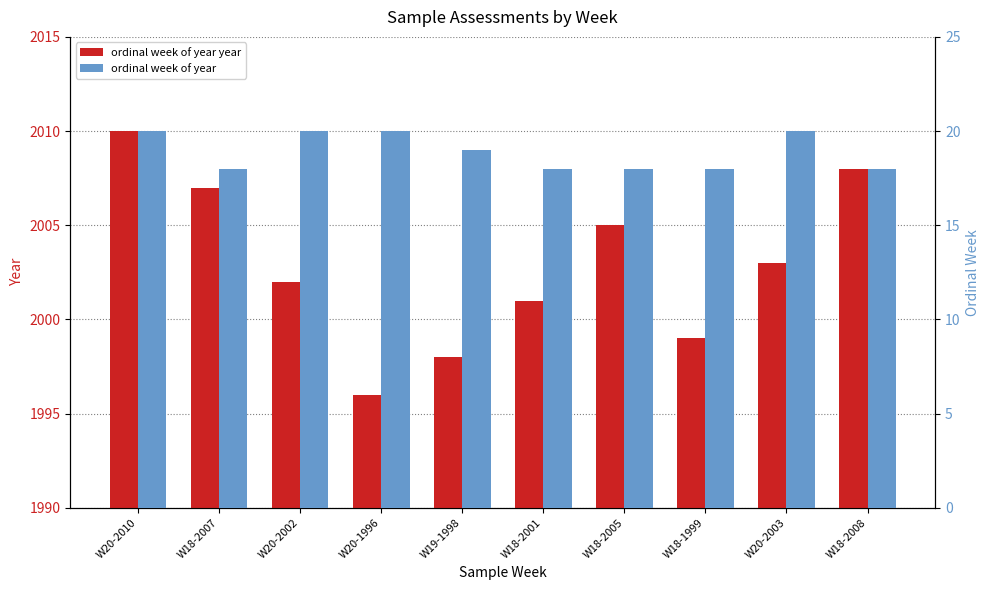

What is the difference between the maximum and minimum values in the ordinal week of year series?

2